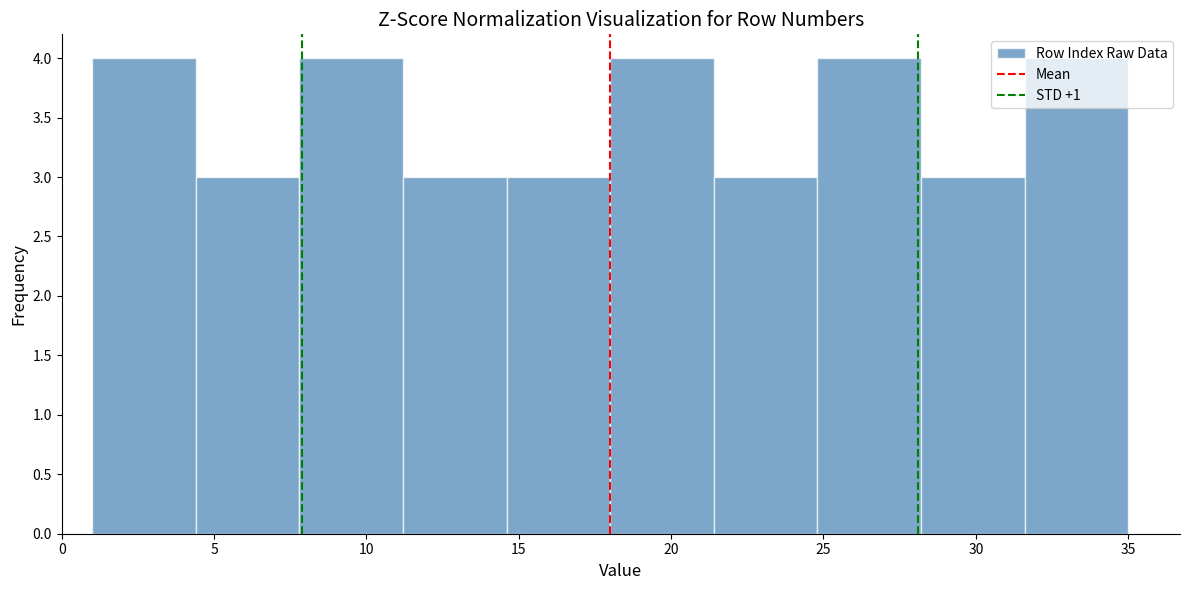

How tall is the bar that spans 1.0 to 4.4 on the x-axis? Neither the bar edges nor the heights are printed on the chart, so give them approximately, as read against the axes.

4